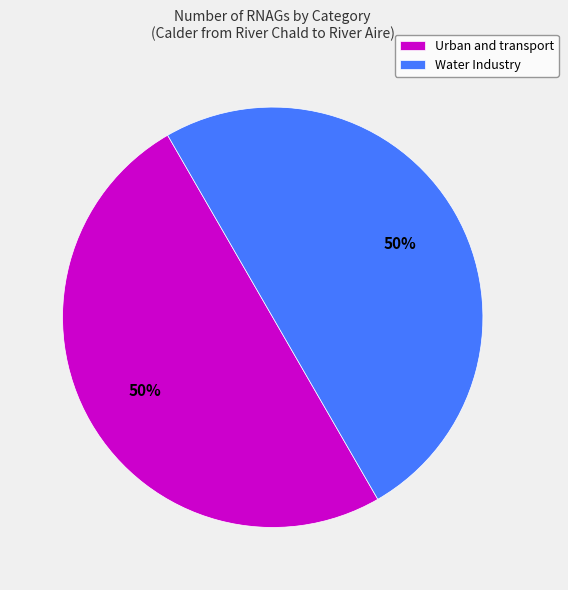

Do Urban and transport and Water Industry together represent more than half of the pie?

Yes